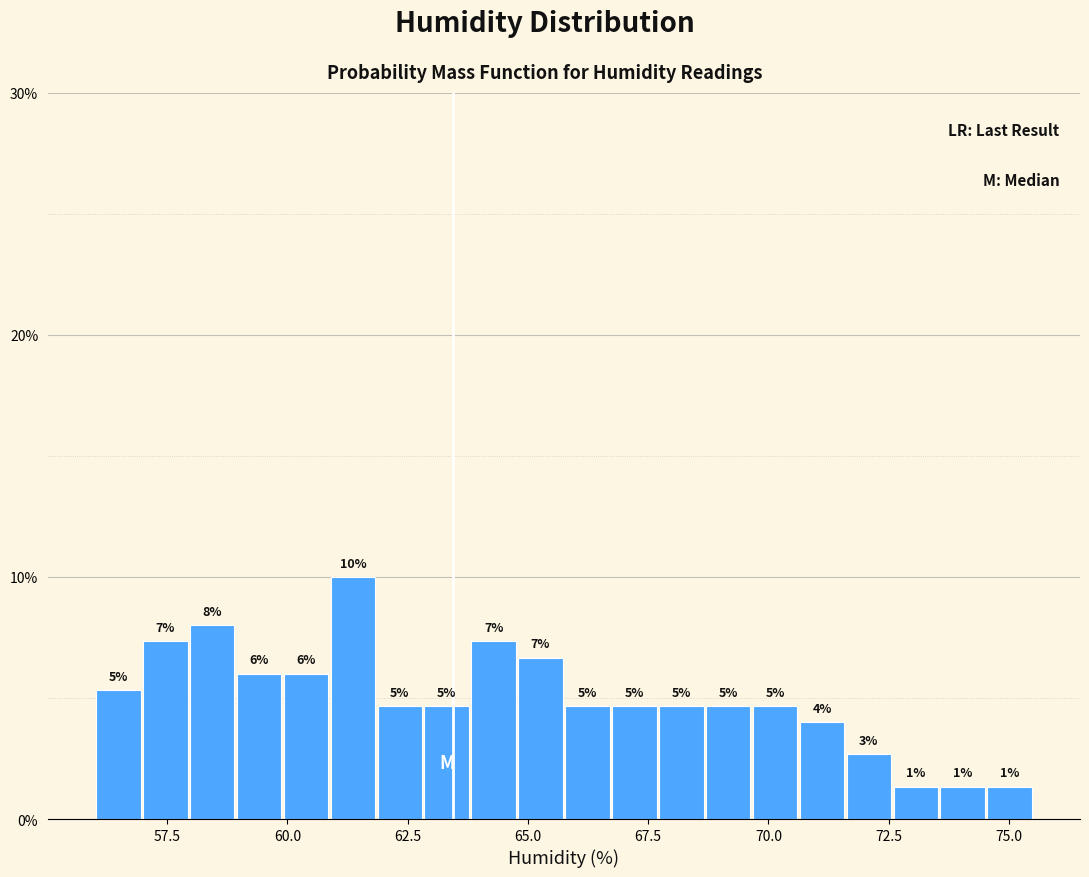

Read against the x-axis, roughly where is the centre of the tallest bar?

61.5